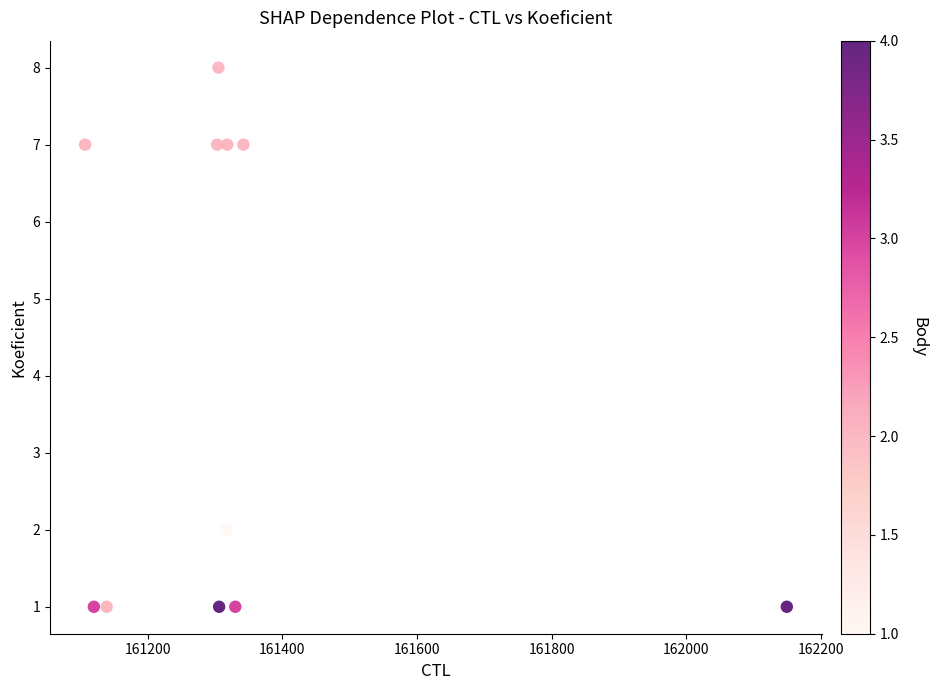

What is the range of Y values (max minus min)?

7